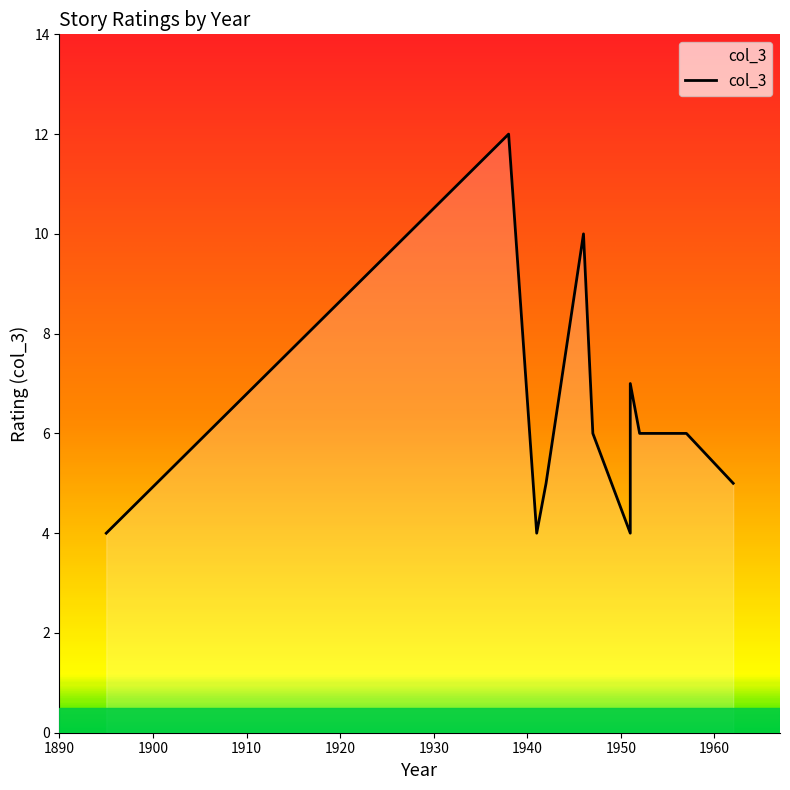

At which category does the chart reach its minimum across all series?

1941